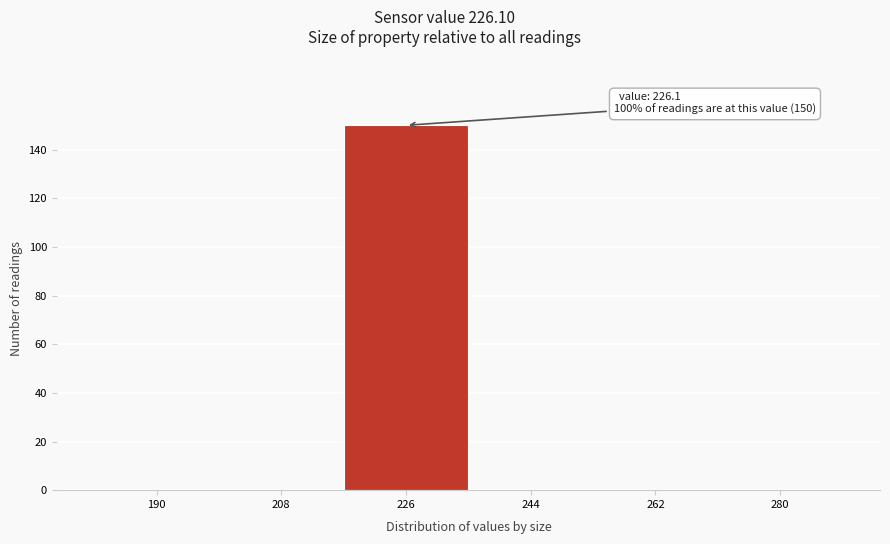

Reading left to right, transcribe all the data shown in this chart.

190=0	208=0	226=150	244=0	262=0	280=0